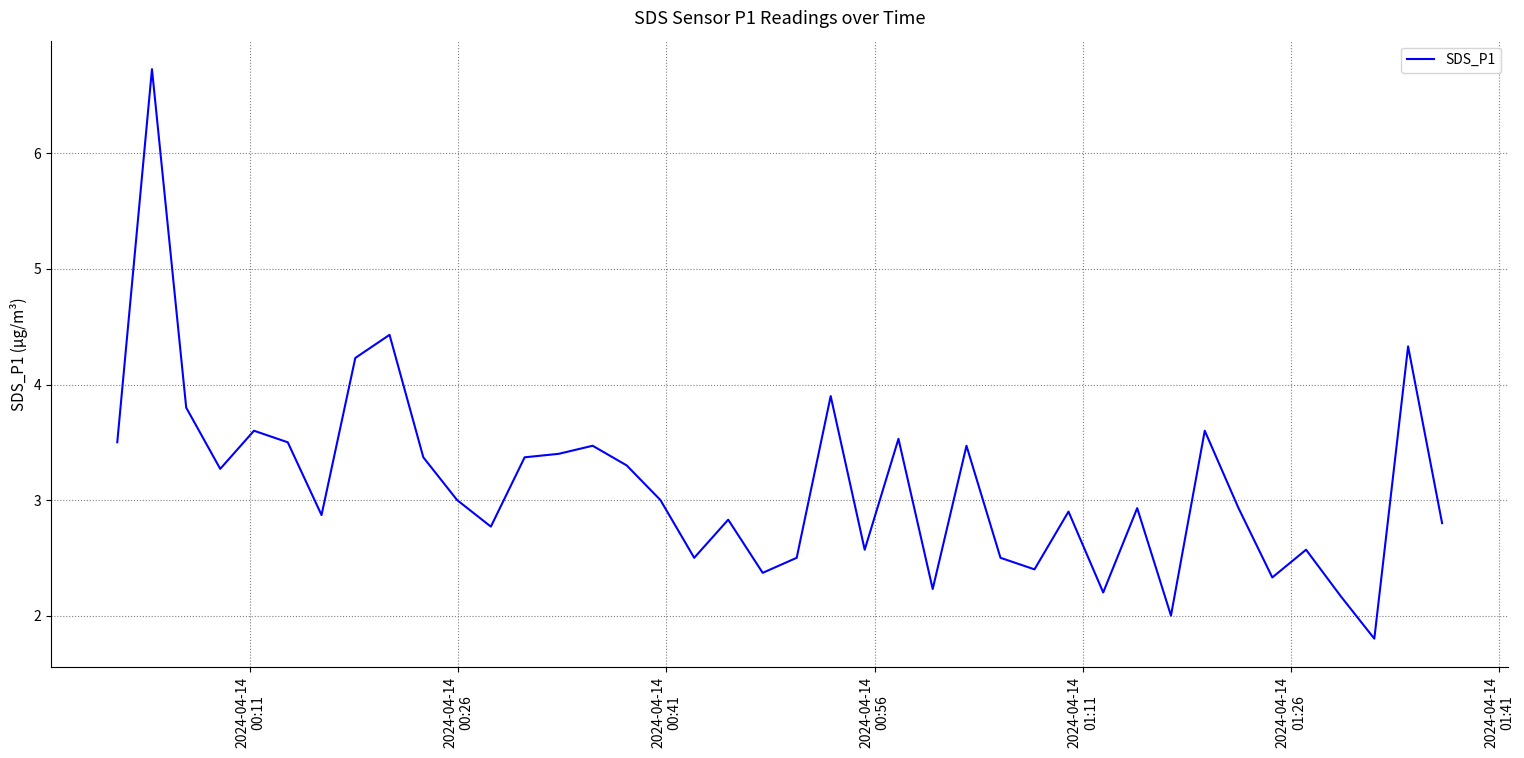

How many lines are shown in the chart?

1